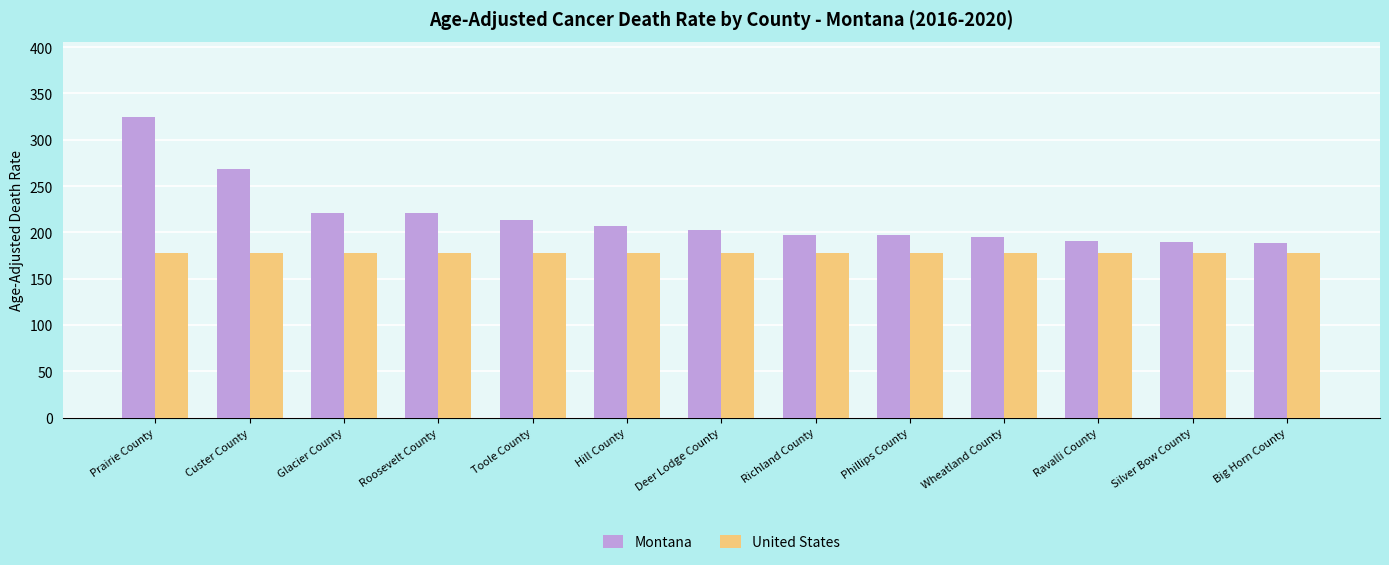

Which category has the highest value in the Montana series?

Prairie County